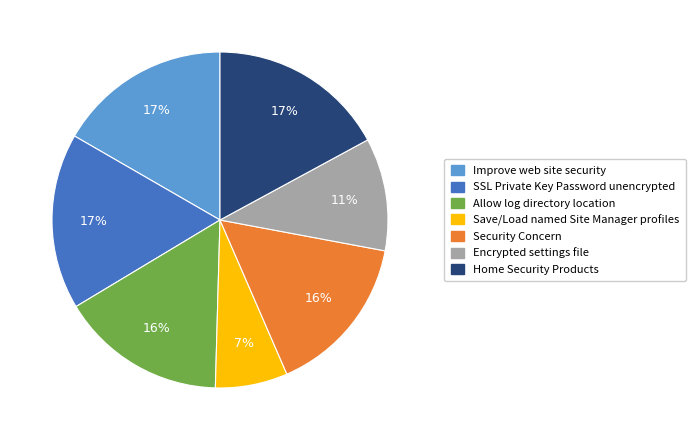

Is there any slice that represents more than half of the pie?

No